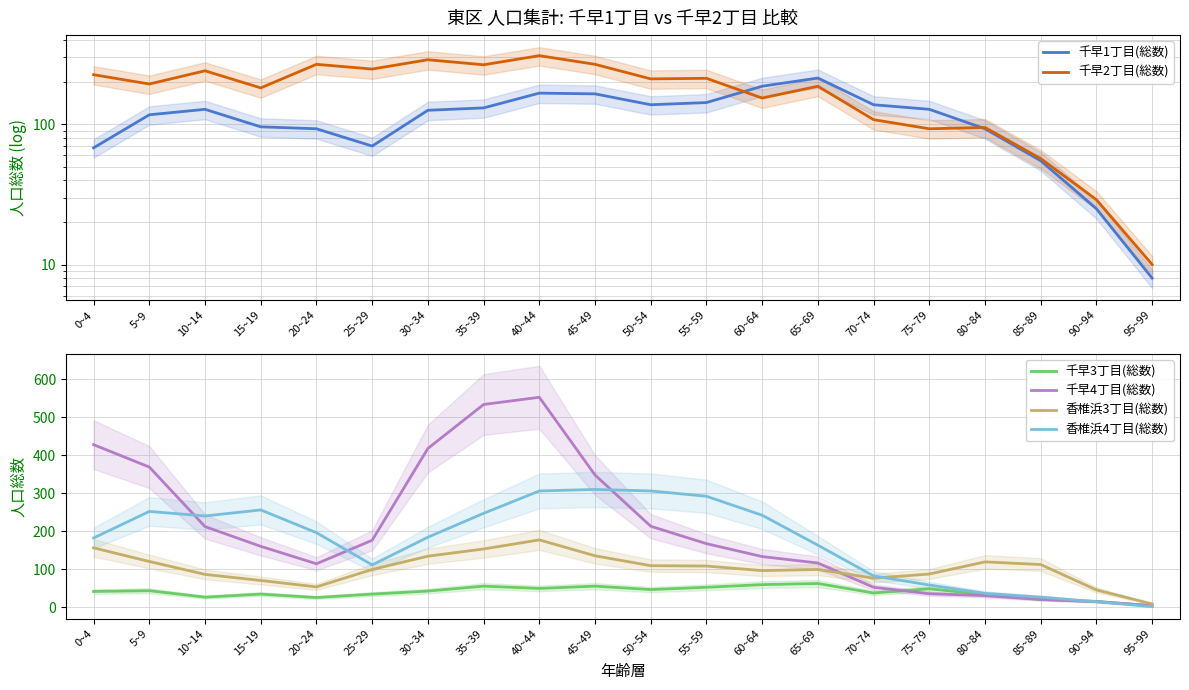

At which category does 千早1丁目(総数) reach its first local valley?

25~29